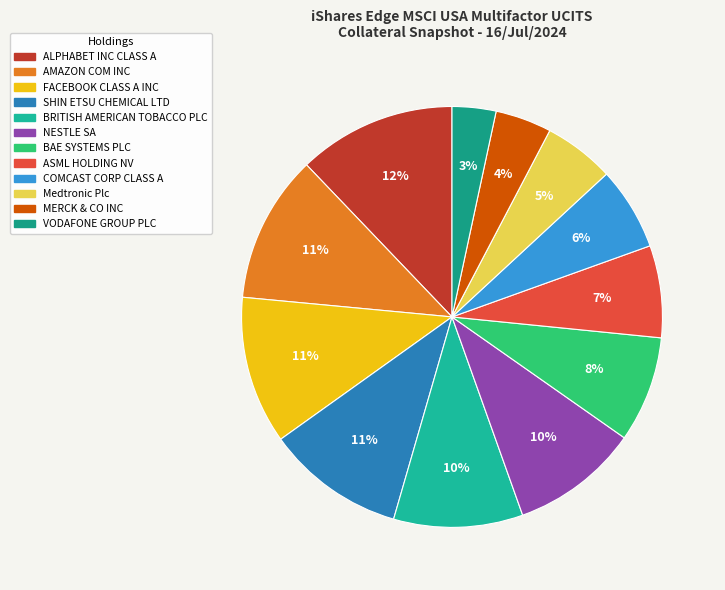

How many slices are in this pie chart?

12